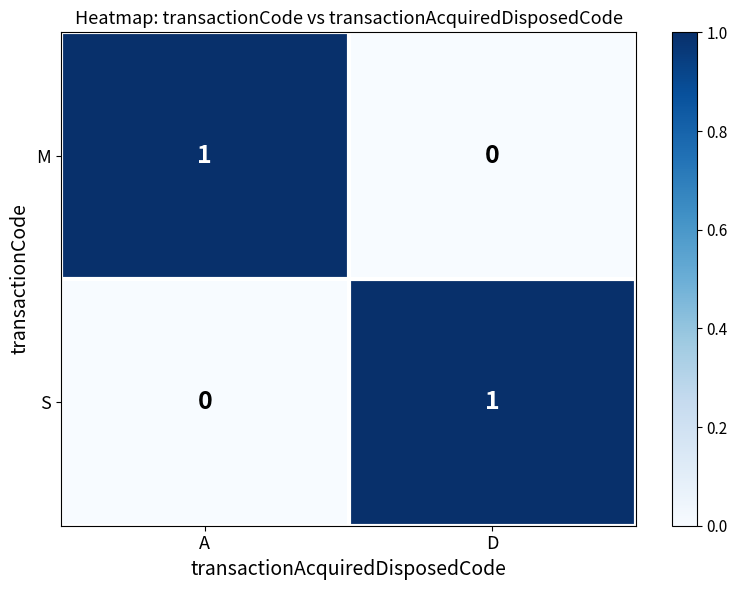

Rank the series at A from lowest to highest value.

S, M